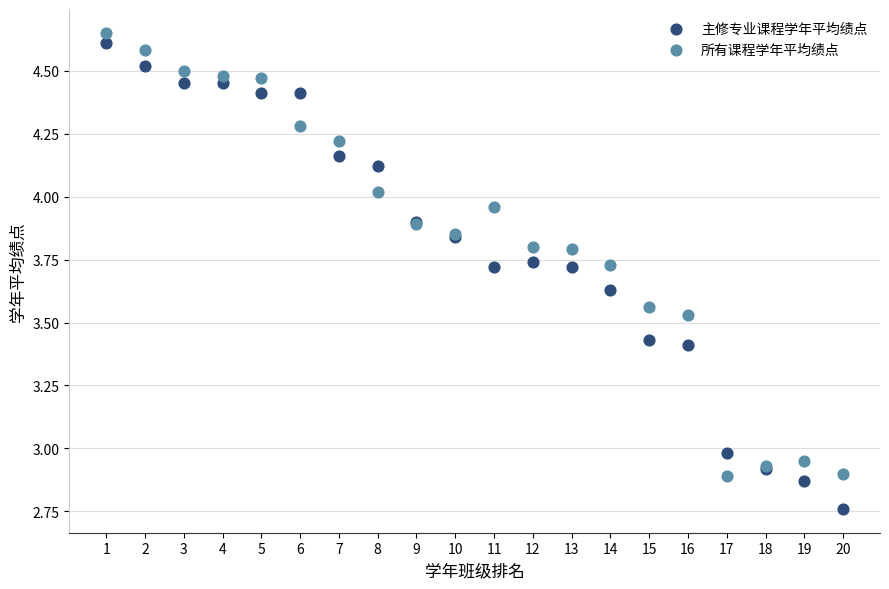

Which series contains the lowest Y value?

主修专业课程学年平均绩点